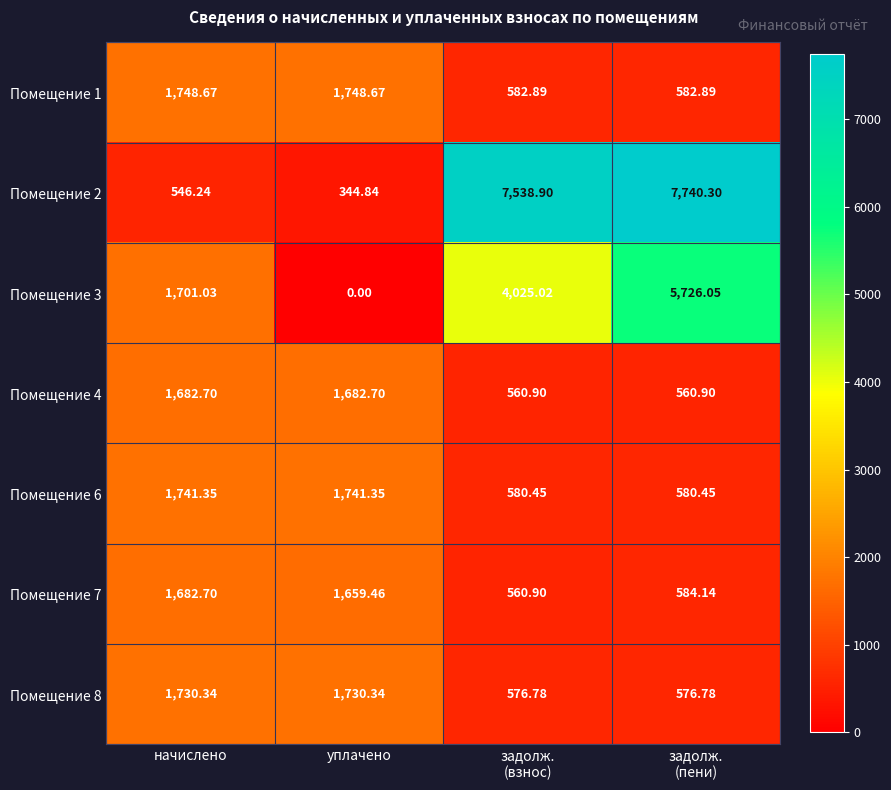

Which category has the lowest value across all series?

уплачено